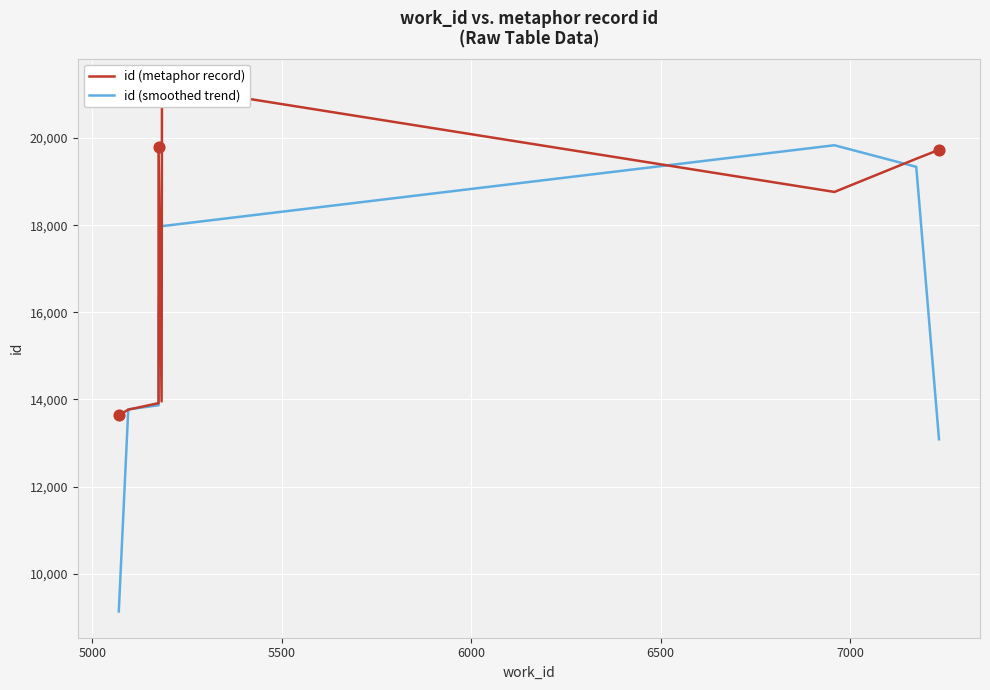

Which series reaches the maximum Y coordinate?

id (metaphor record)